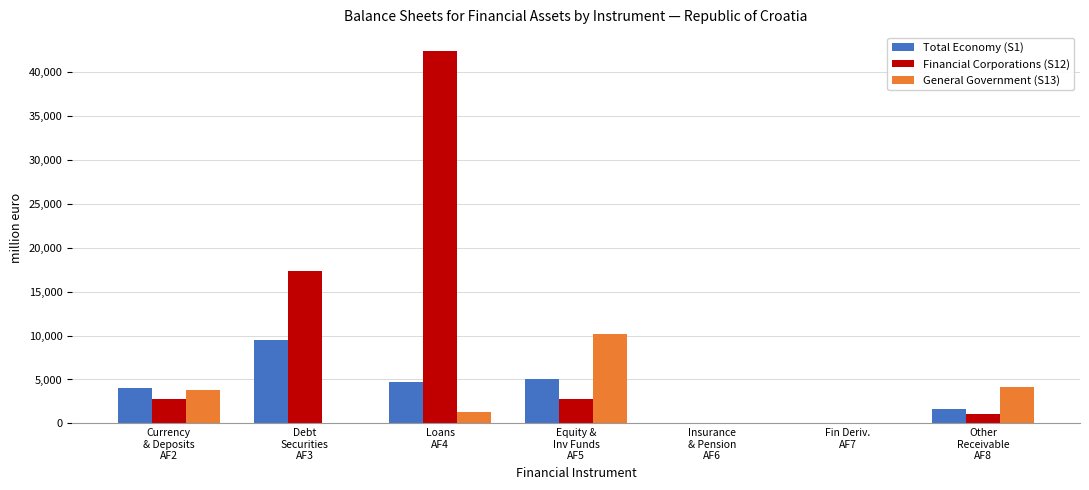

What is the sum of all Total Economy (S1) values?

25195.4